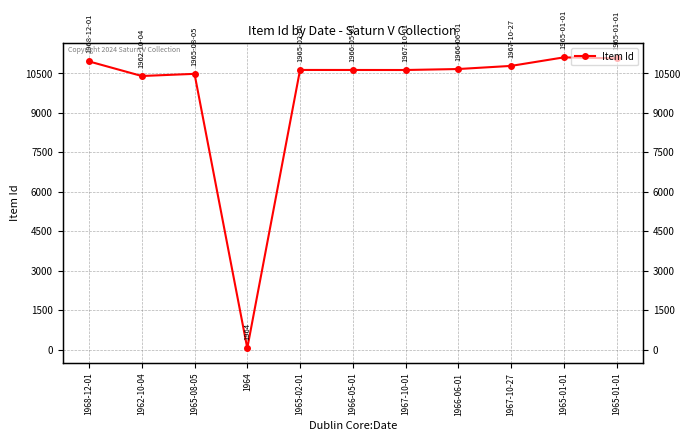

Reading left to right, extract all data points from this chart.

1968-12-01=10952	1962-10-04=10398	1965-08-05=10480	1964=53	1965-02-01=10628	1966-05-01=10627	1967-10-01=10626	1966-06-01=10663	1967-10-27=10782	1965-01-01=11106	1965-01-01=11068